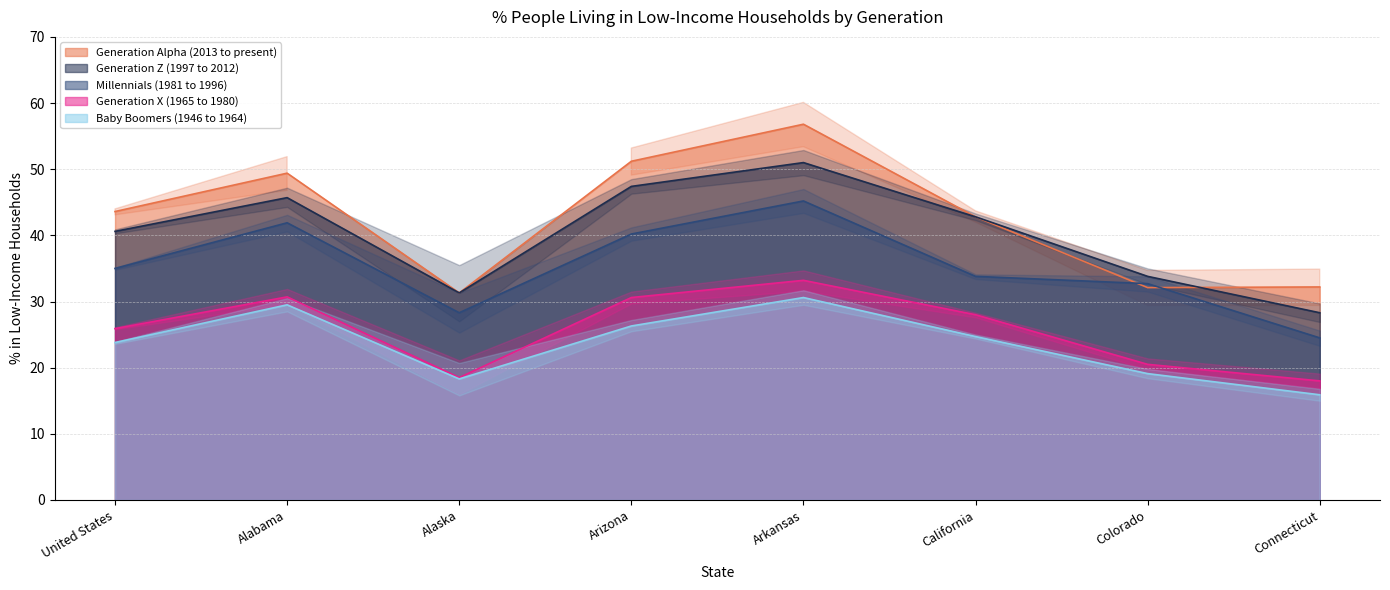

What is the difference between the maximum and minimum values in the Baby Boomers (1946 to 1964) series?

14.7